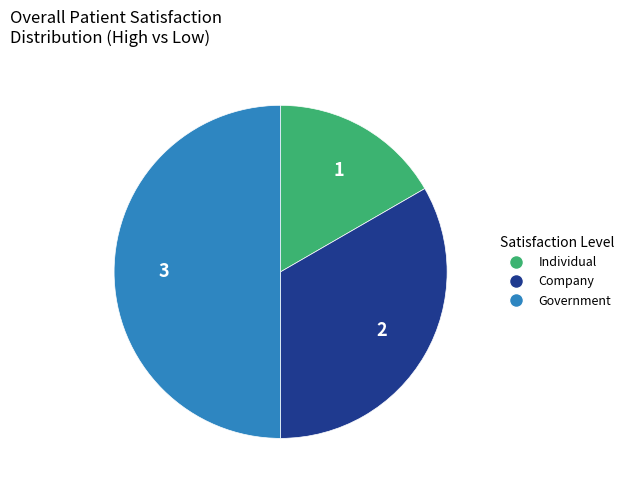

How many segments does this pie chart have?

3